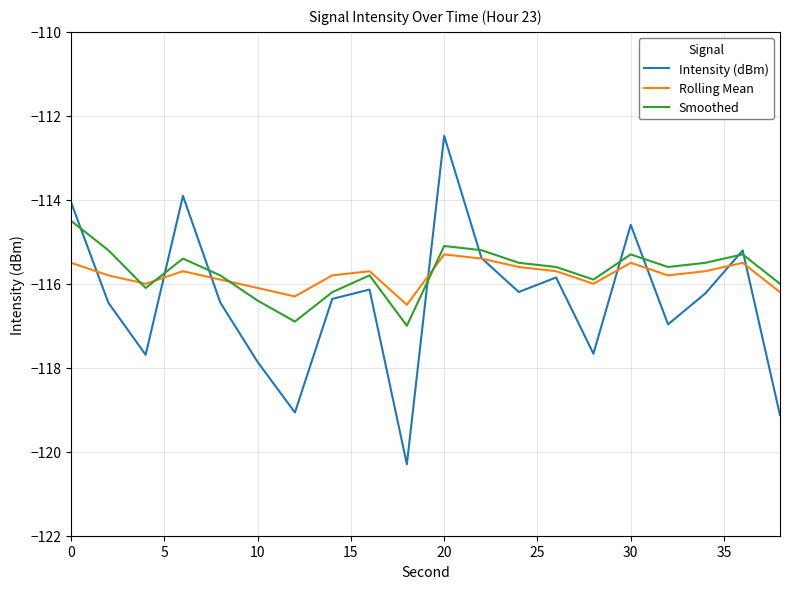

Does the chart have visible grid lines?

Yes